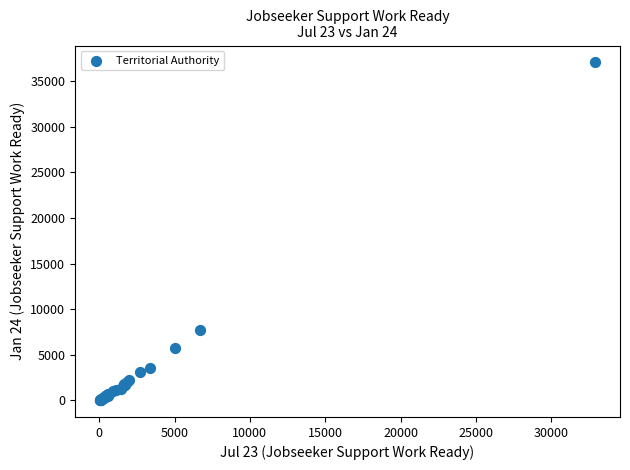

What Y value in the scatter plot is closest to 18534?

7731